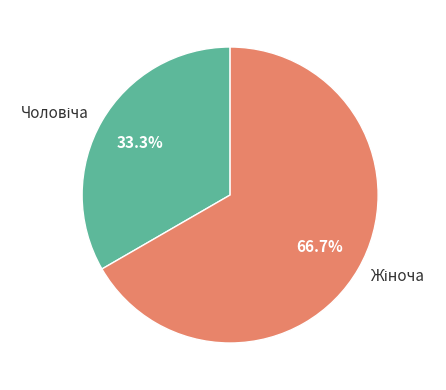

How many segments does this pie chart have?

2